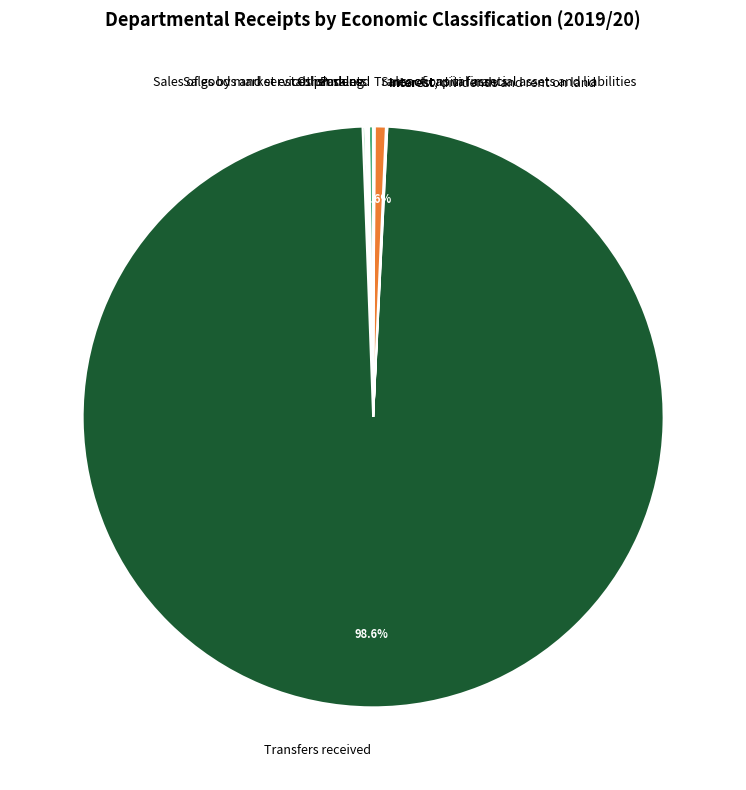

Does any single category account for the majority?

Yes